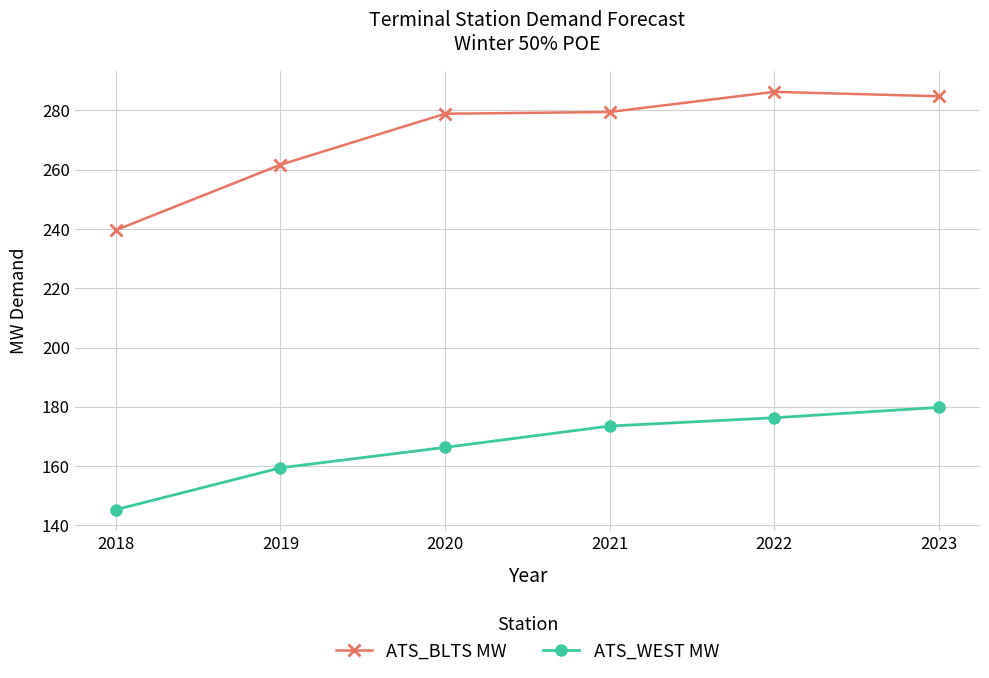

Is the value of ATS_WEST MW at 2023 greater than the value of ATS_BLTS MW at 2021?

No